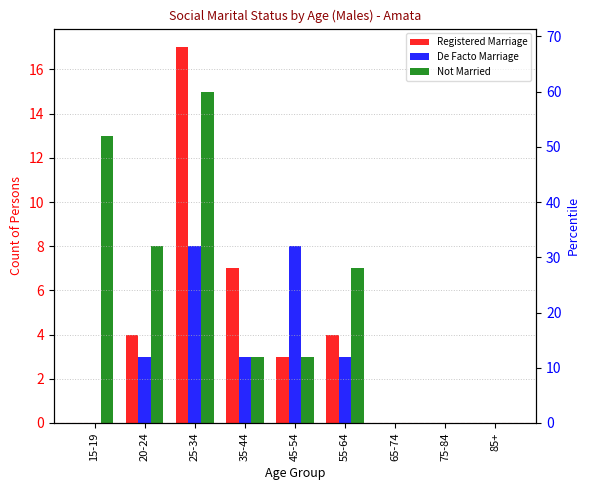

How many categories are shown in the chart?

9